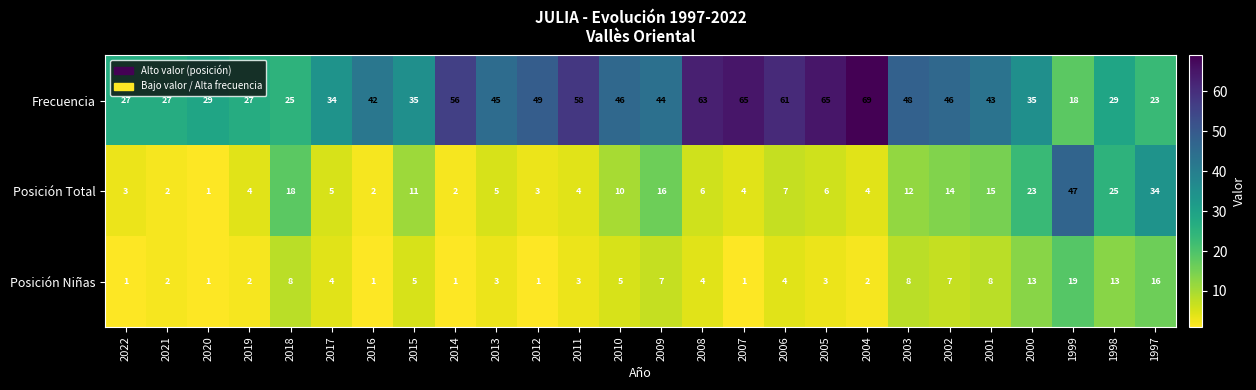

At 1999, list the series in order from smallest to largest.

Frecuencia, Posición Niñas, Posición Total